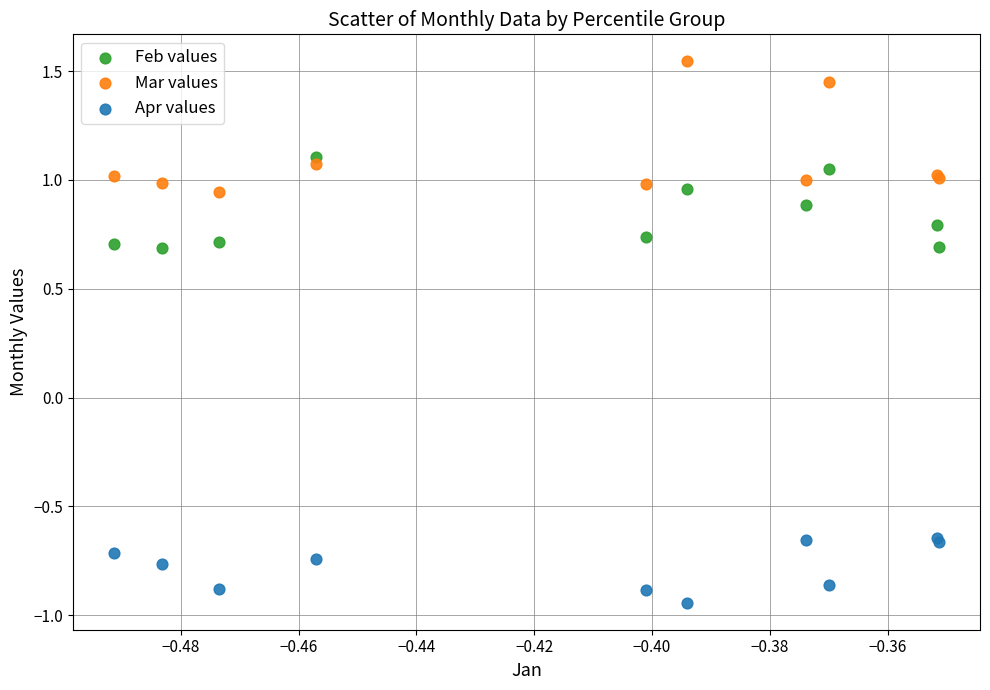

What are all the series names shown in the legend?

Feb values, Mar values, Apr values